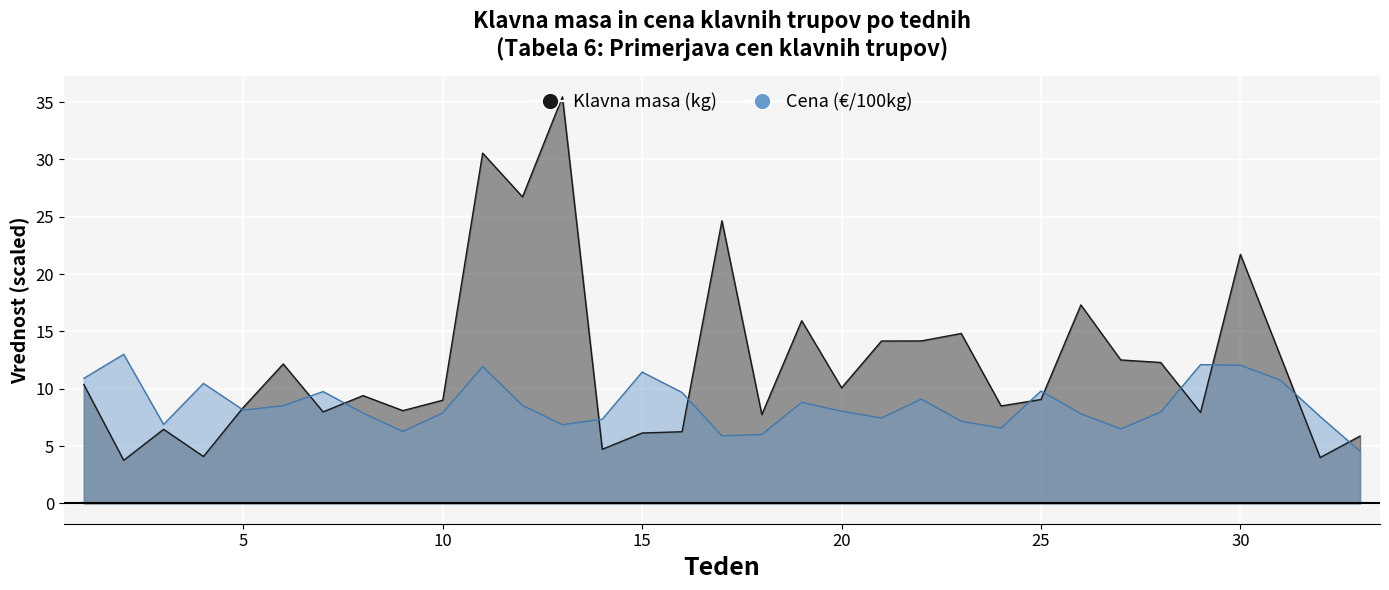

What is the total value across all series at 4?

14.6